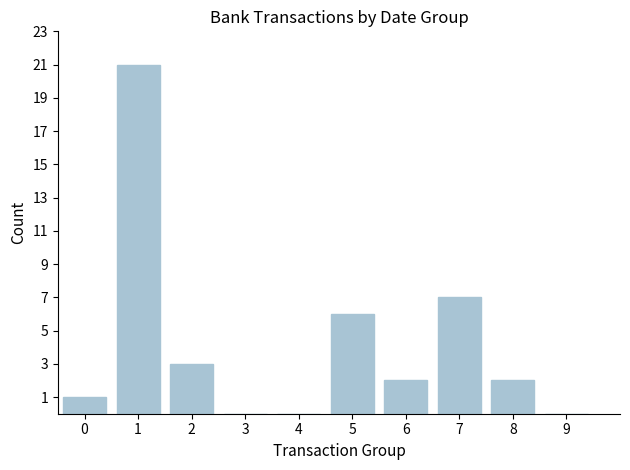

Are the bars horizontal?

No